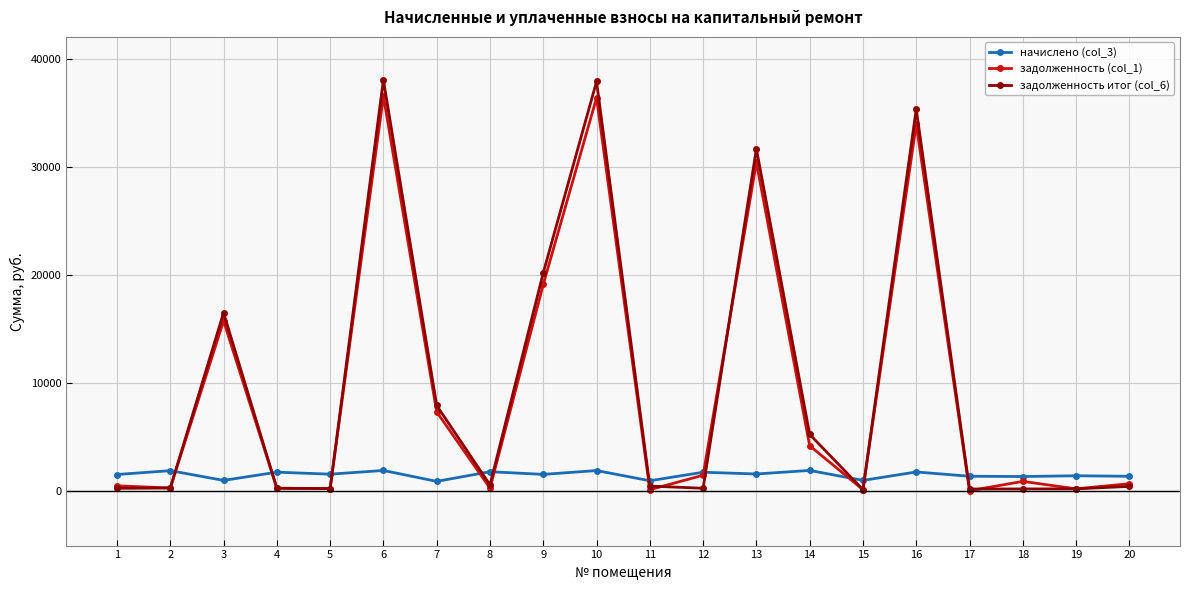

Is the value of задолженность (col_1) at 3 greater than the value of начислено (col_3) at 15?

Yes